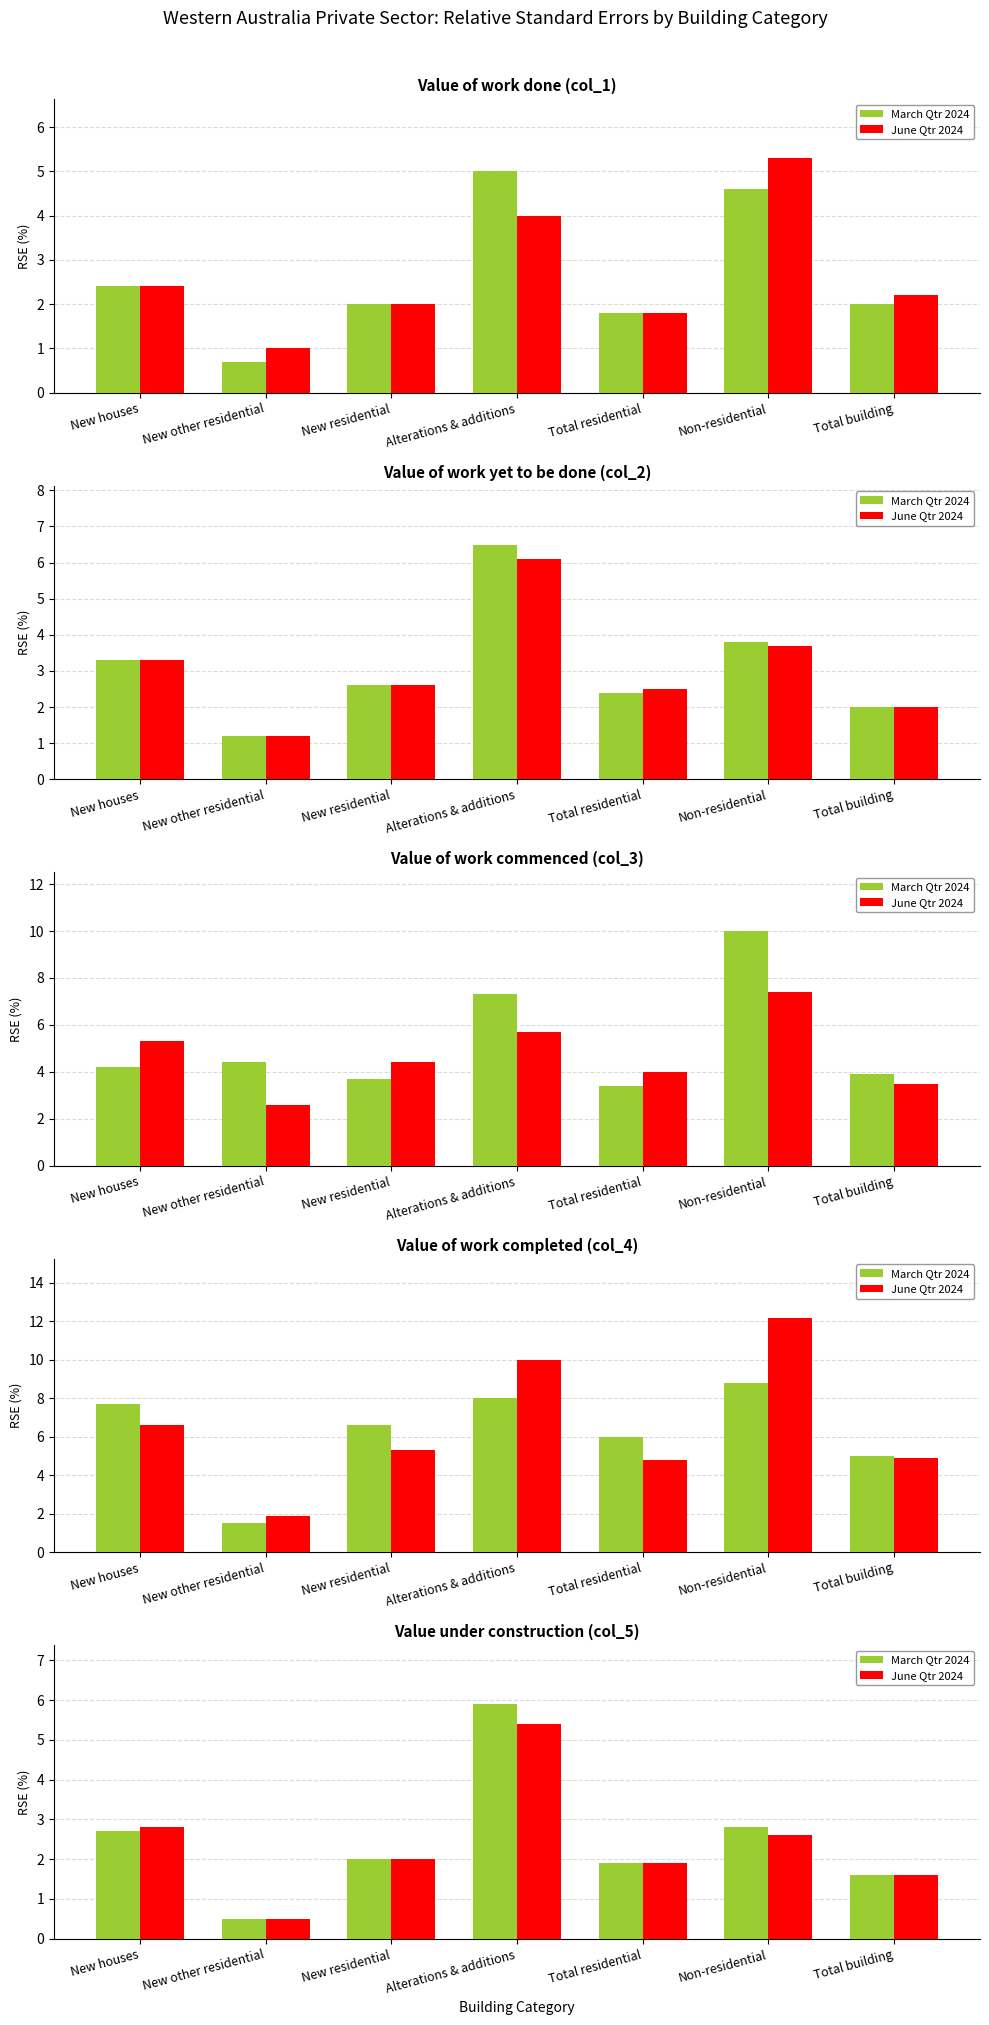

Rank the series by their average value, from highest to lowest.

March Qtr 2024, June Qtr 2024